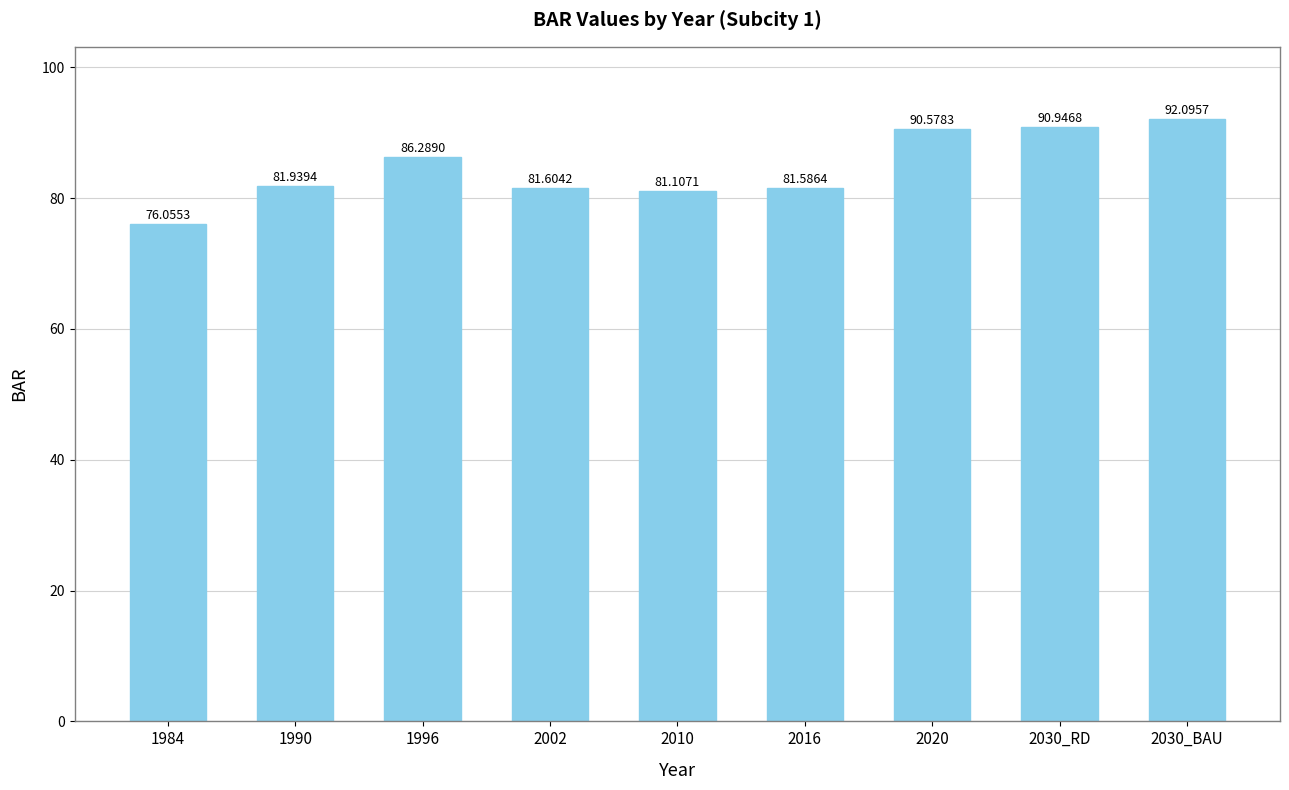

What is the label of the 2nd bar from the left?

1990